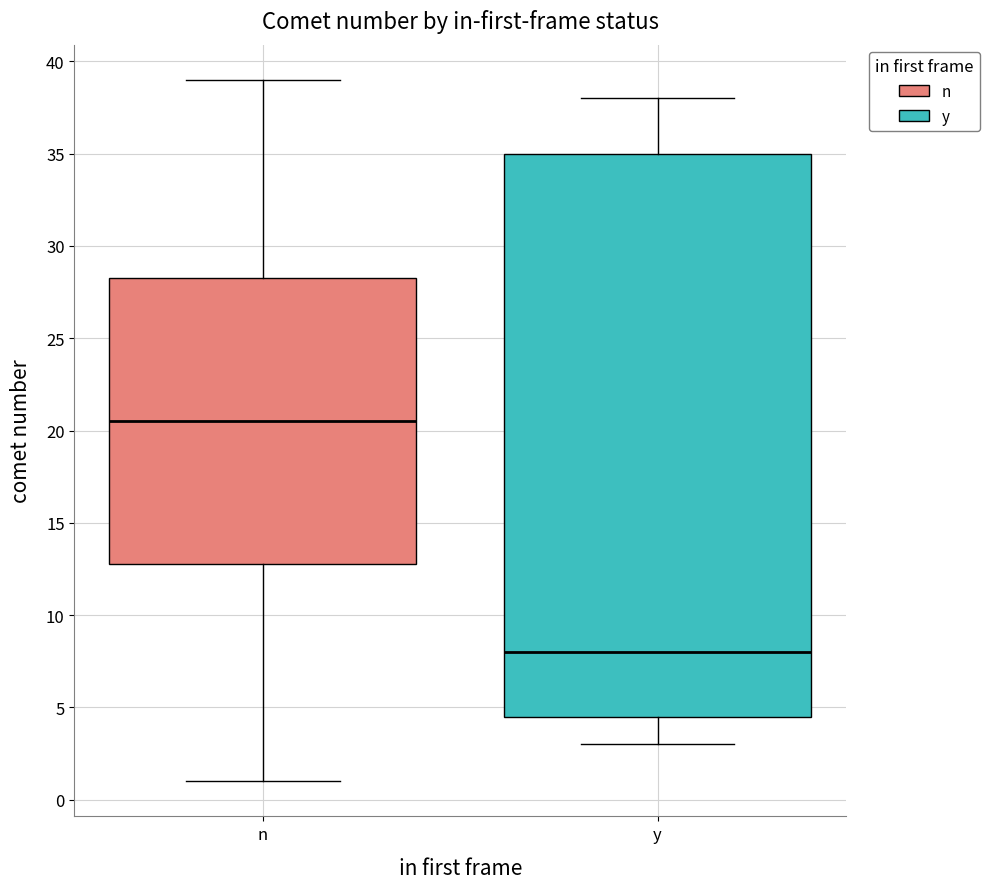

Which box is the tallest, from its lower edge to its upper edge?

y